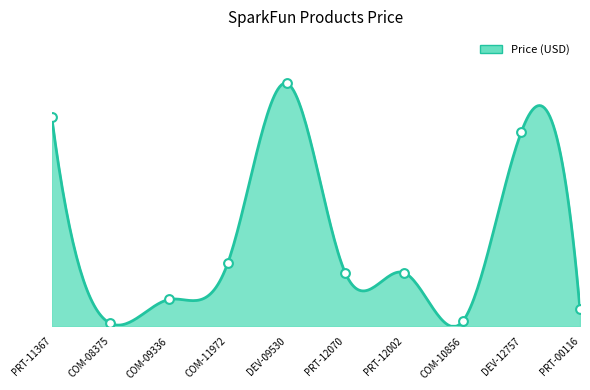

Which has a higher value, PRT-11367 or COM-11972?

PRT-11367